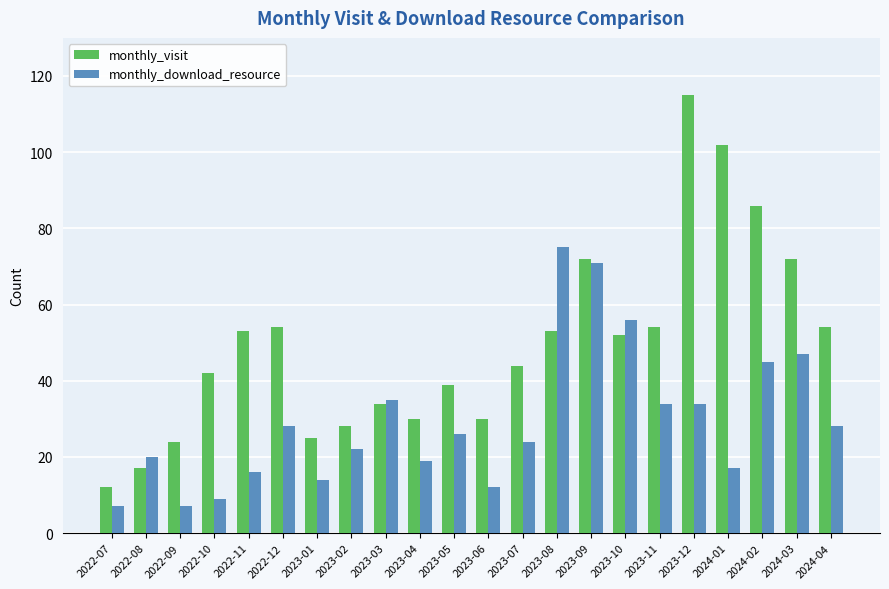

Which category has the highest value in the monthly_download_resource series?

2023-08